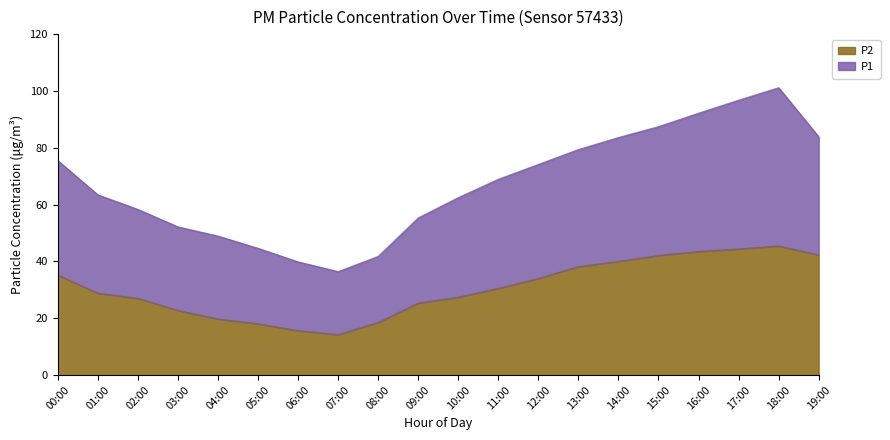

What is the average value of the P2 series?

30.6